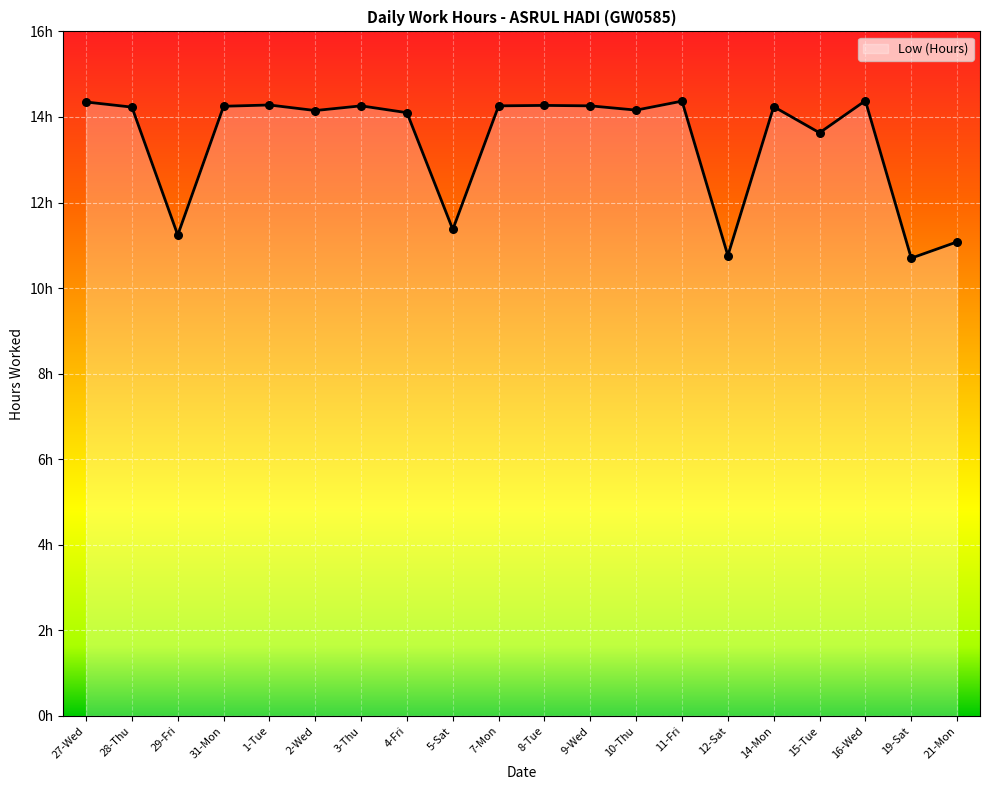

Between 31-Mon and 2-Wed, which is larger?

31-Mon